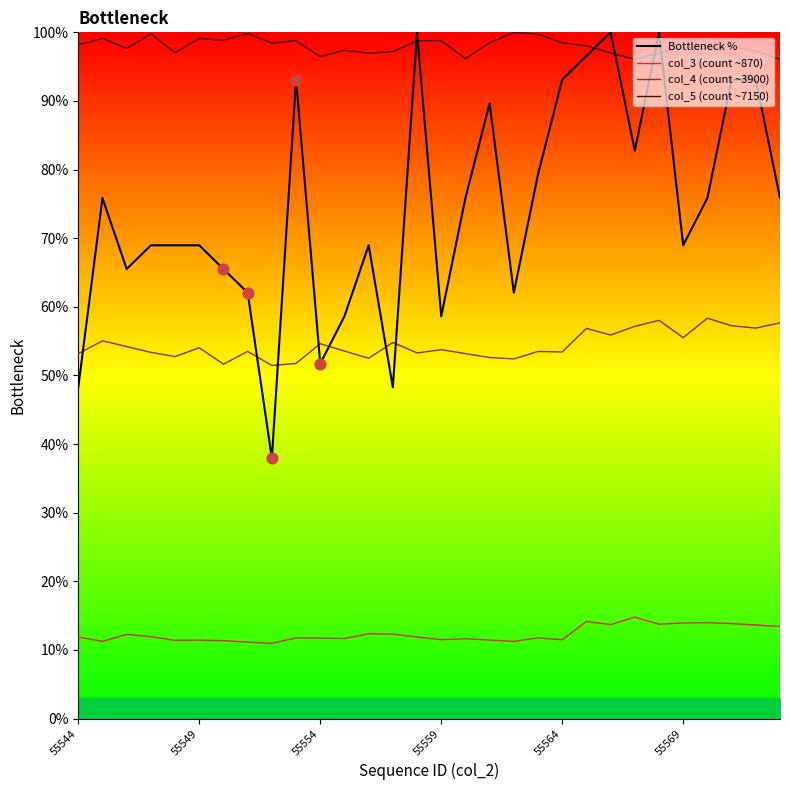

At which category is the sum across all series the highest?

24